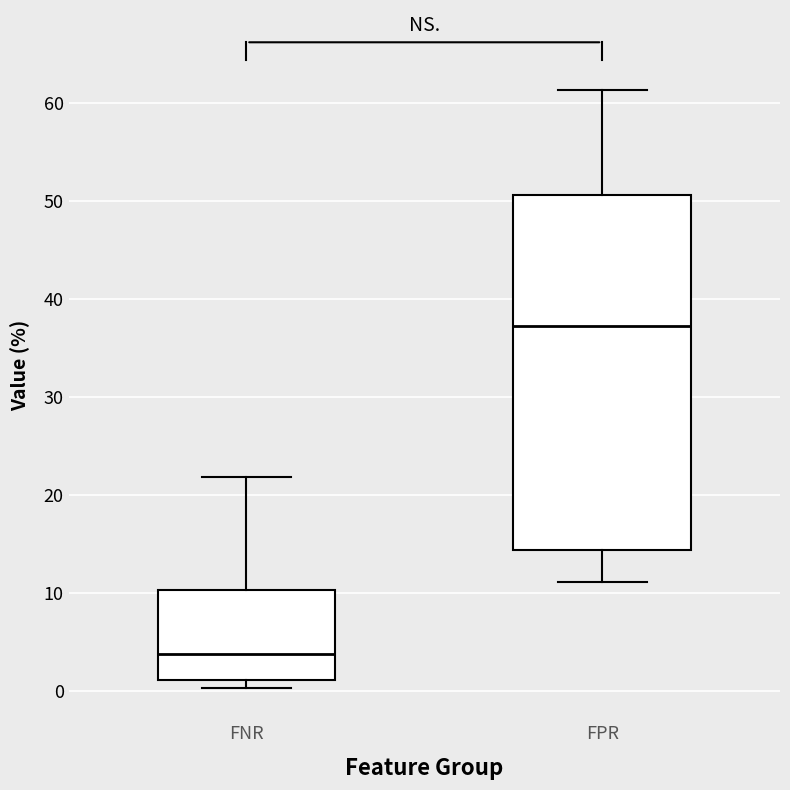

Reading left to right, transcribe this box plot: for each box, give where its median line is, the range the box spans, and where its two whiskers end, as read against the y-axis. The values are not printed on the chart, so give them approximately, as read against the axis.

FNR: median 4, box 1 to 10, whiskers 0 to 22
FPR: median 37, box 14 to 51, whiskers 11 to 61